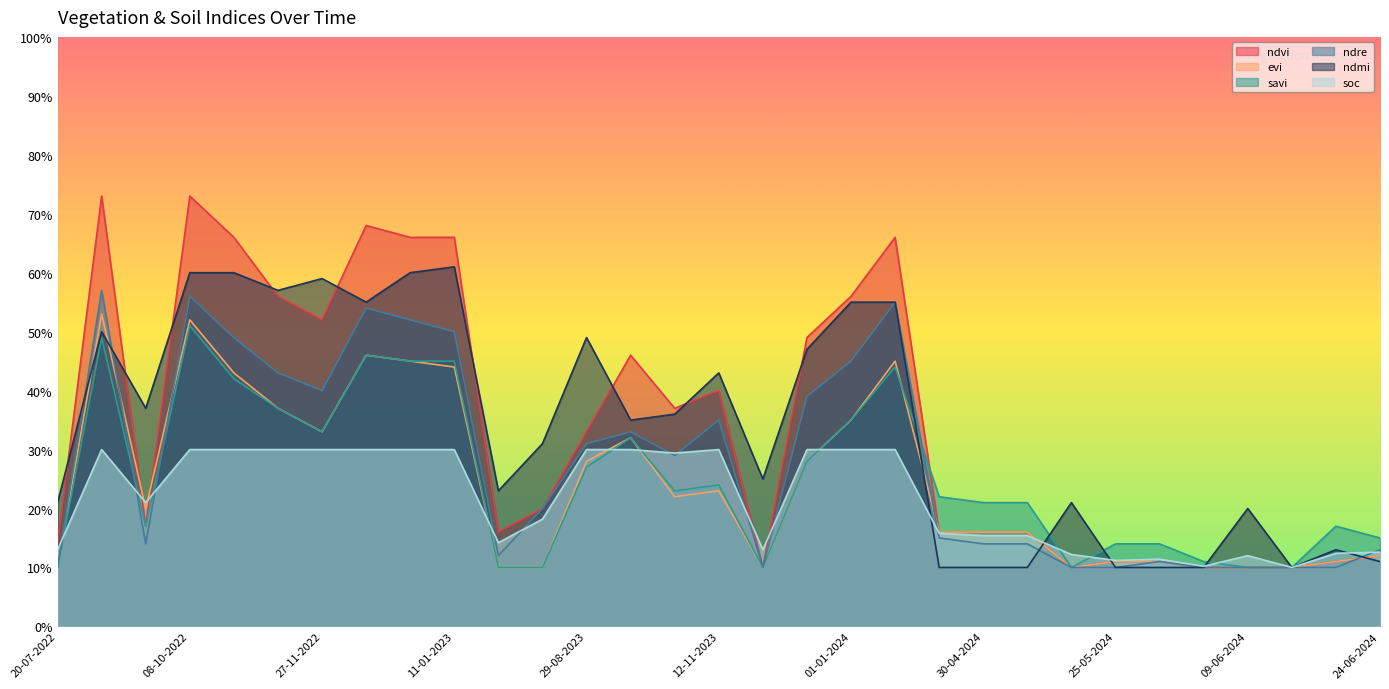

At how many categories does at least one series exceed 0?

31